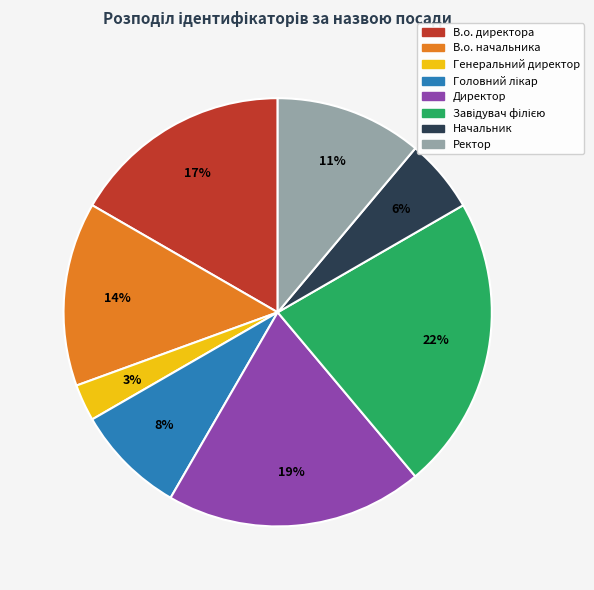

Which category has the smallest portion of the pie?

Генеральний директор